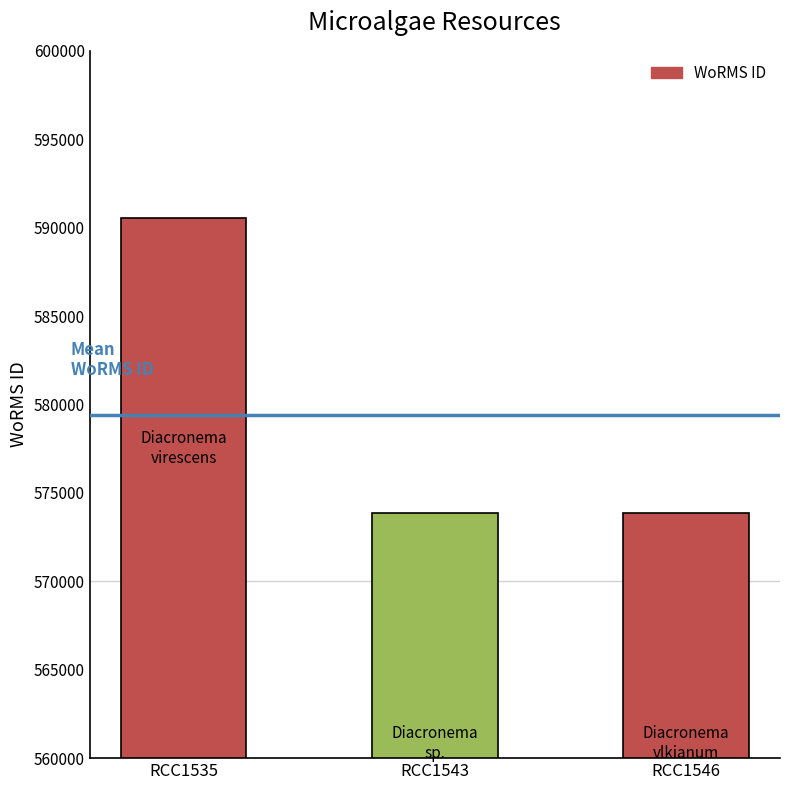

What is the sum of all values?

1738266